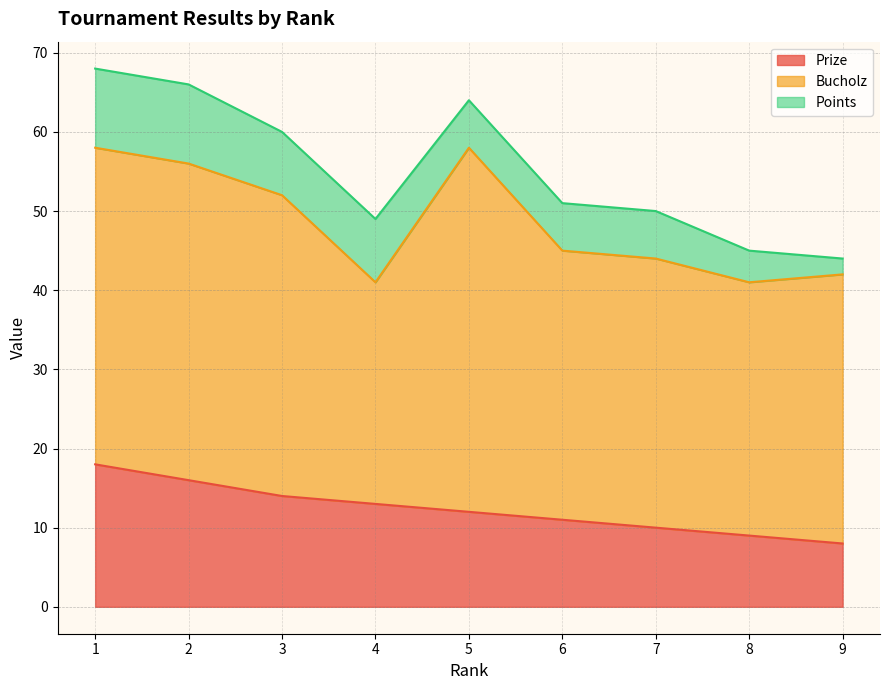

How many lines are shown in the chart?

3